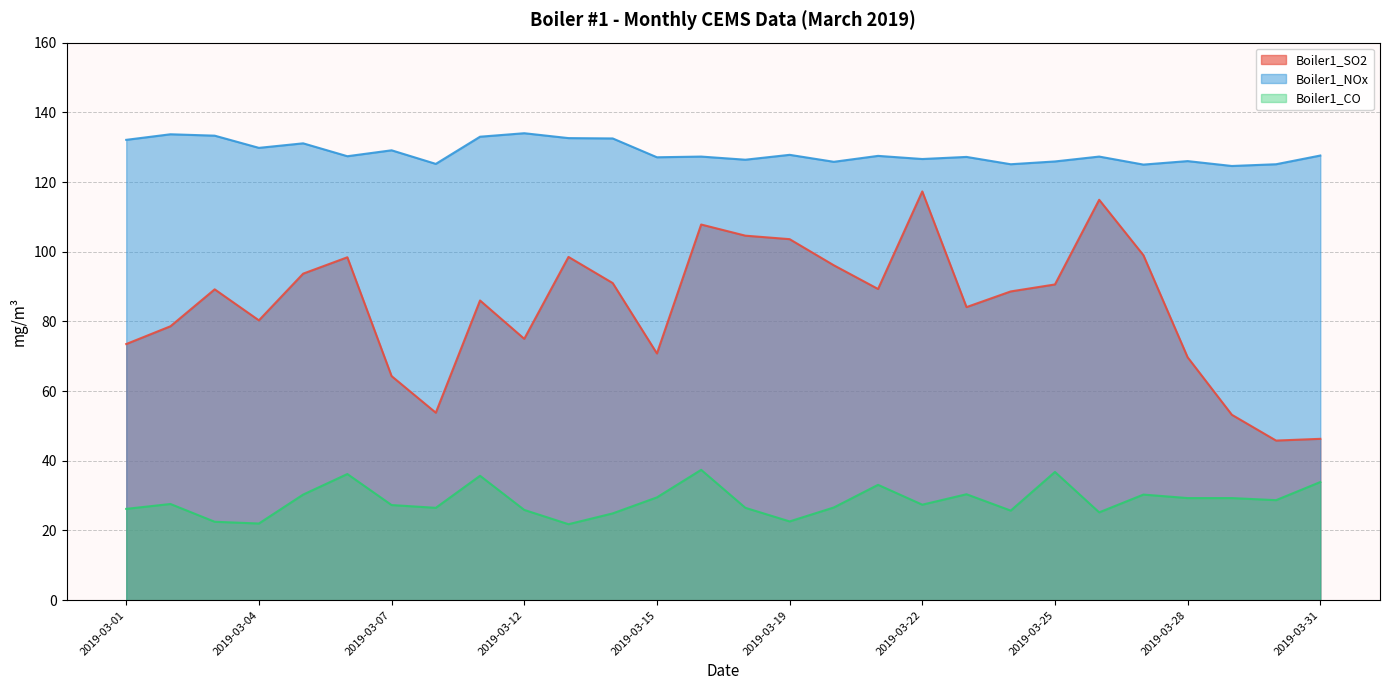

Which series has the largest total across all categories?

Boiler1_NOx